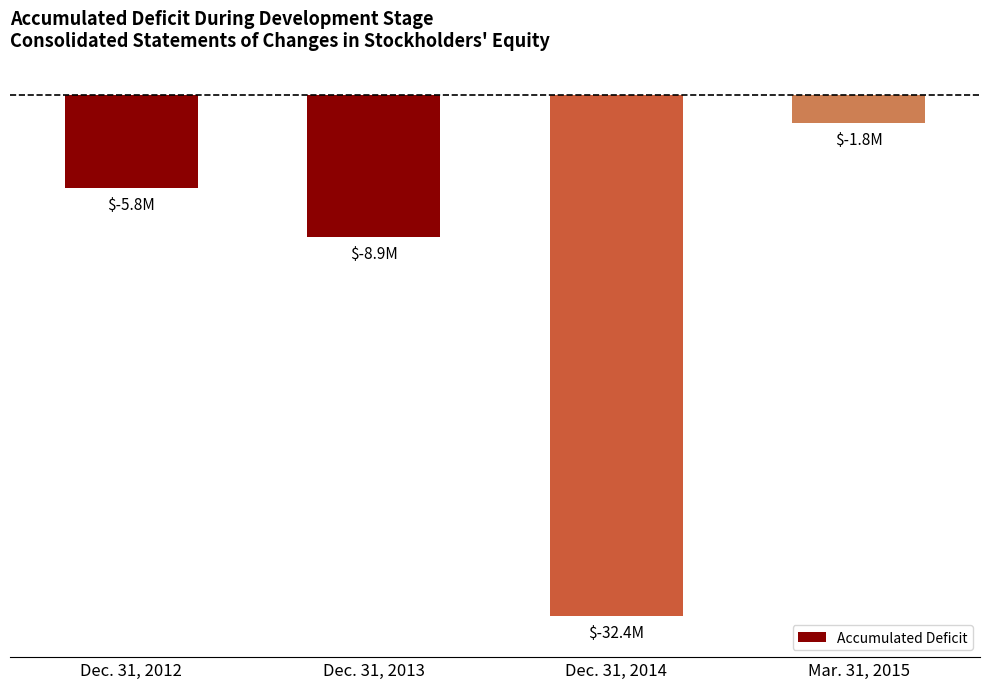

Between Dec. 31, 2014 and Mar. 31, 2015, which is larger?

Mar. 31, 2015